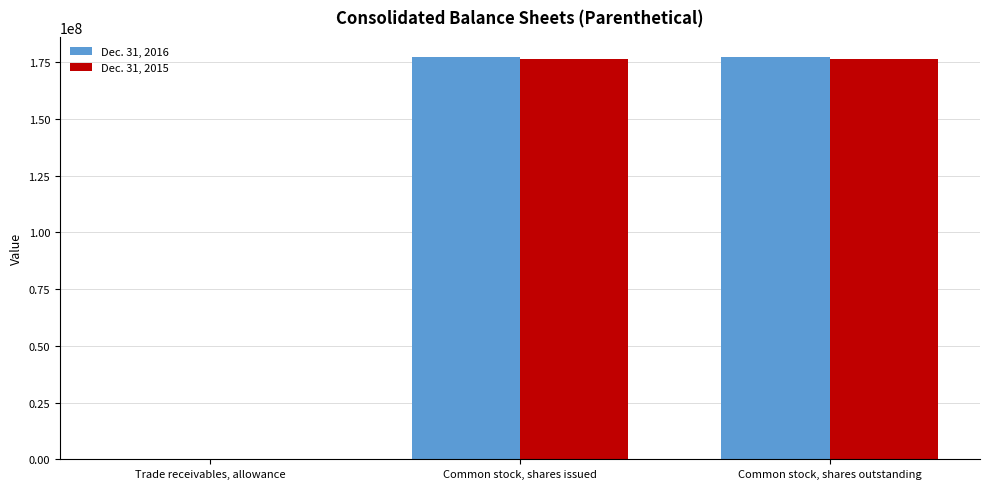

What are all the series names shown in the legend?

Dec. 31, 2016, Dec. 31, 2015